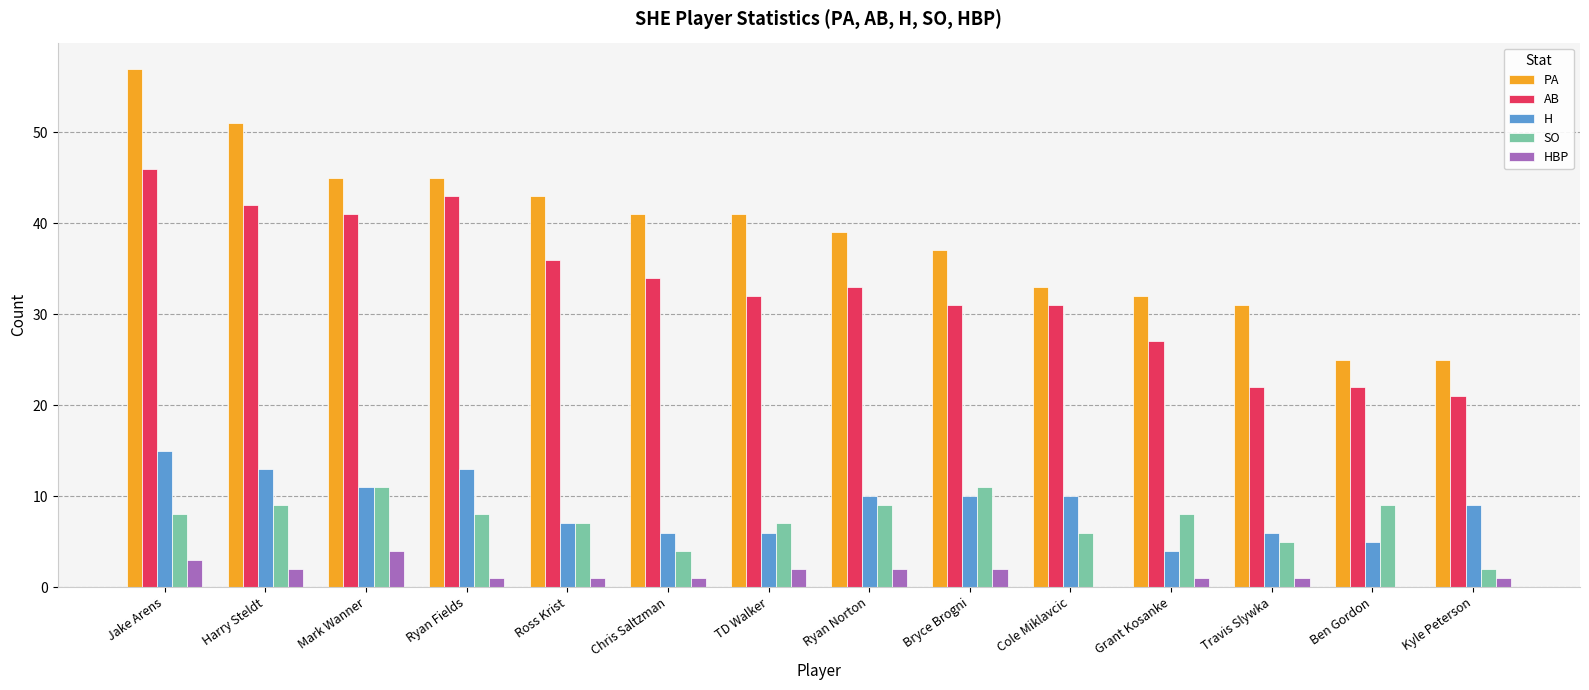

At which label is H closest to 9?

Kyle Peterson